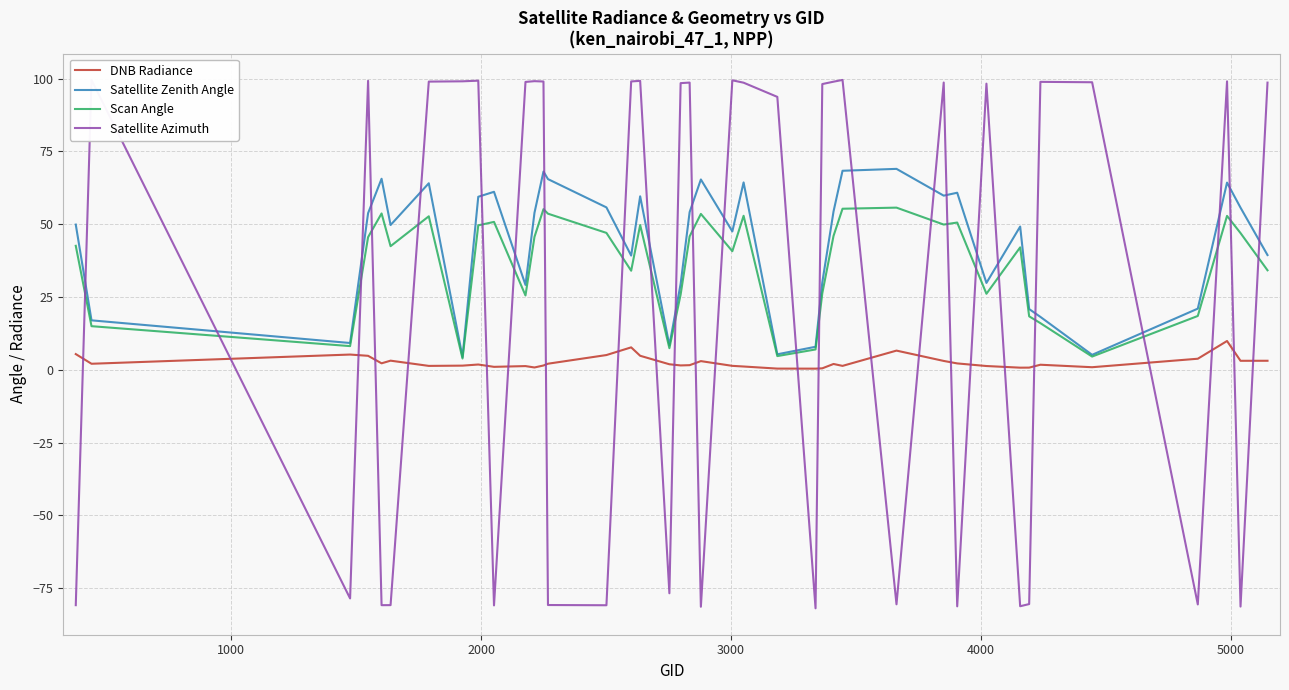

Which series ends up on top after the final intersection of DNB Radiance and Satellite Azimuth?

Satellite Azimuth